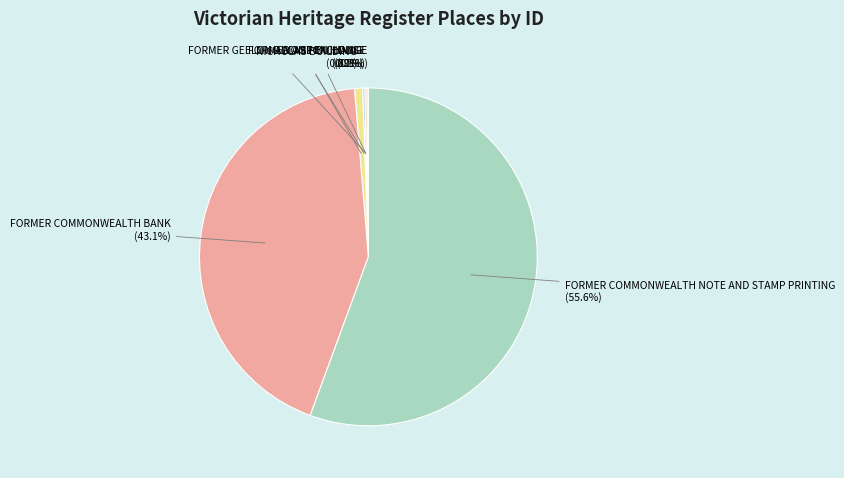

What percentage is the NICHOLAS BUILDING slice, to the nearest percent?

1%